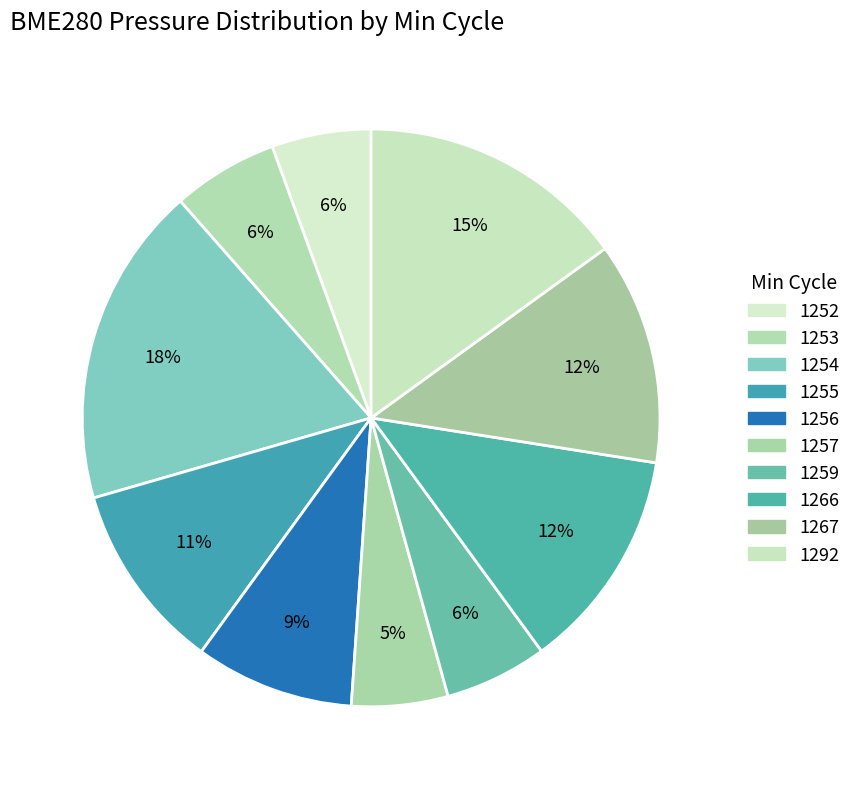

How many segments does this pie chart have?

10